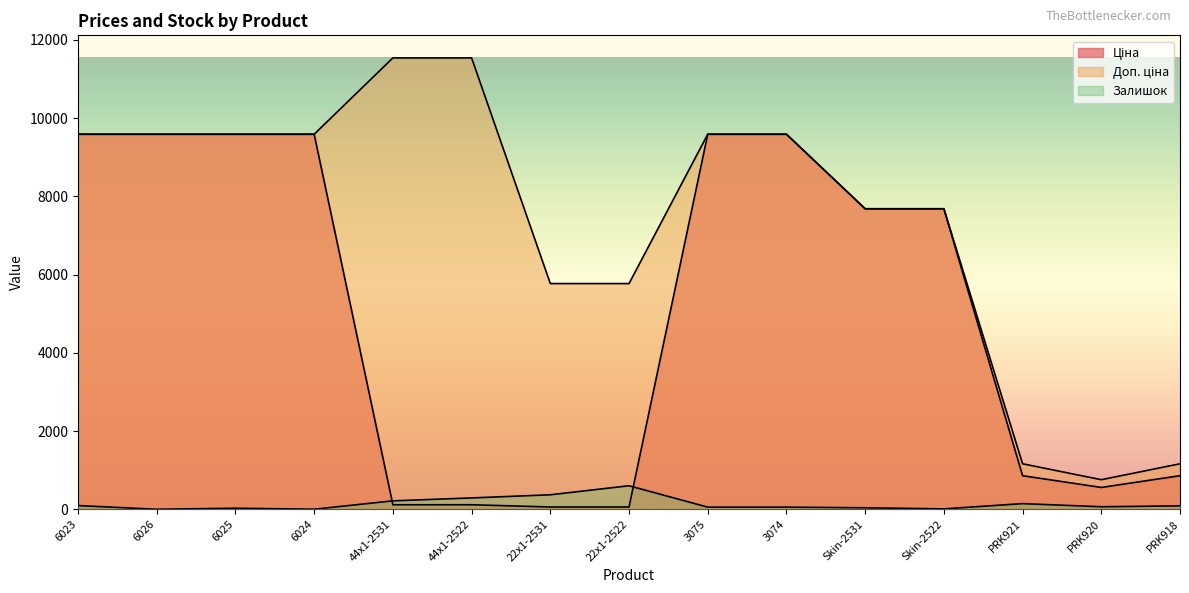

True or false: Залишок and Ціна intersect in this chart.

True